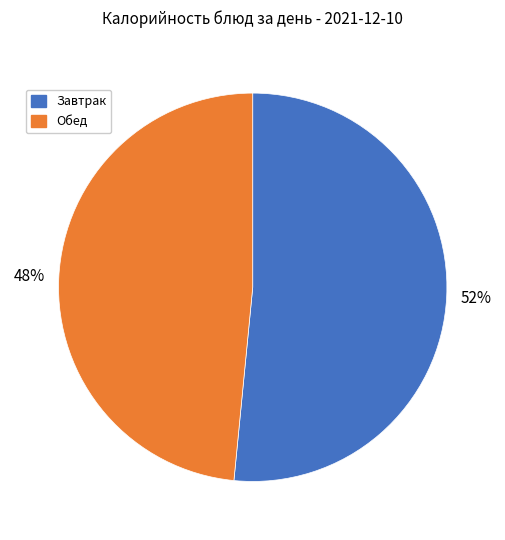

Is the sum of Обед and Завтрак greater than half?

Yes